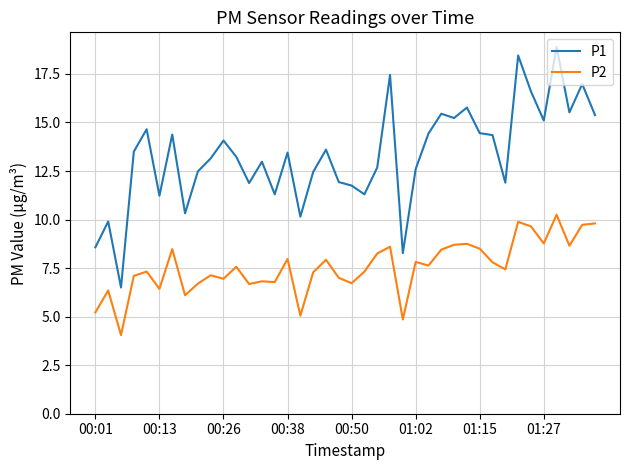

How many lines are shown in the chart?

2